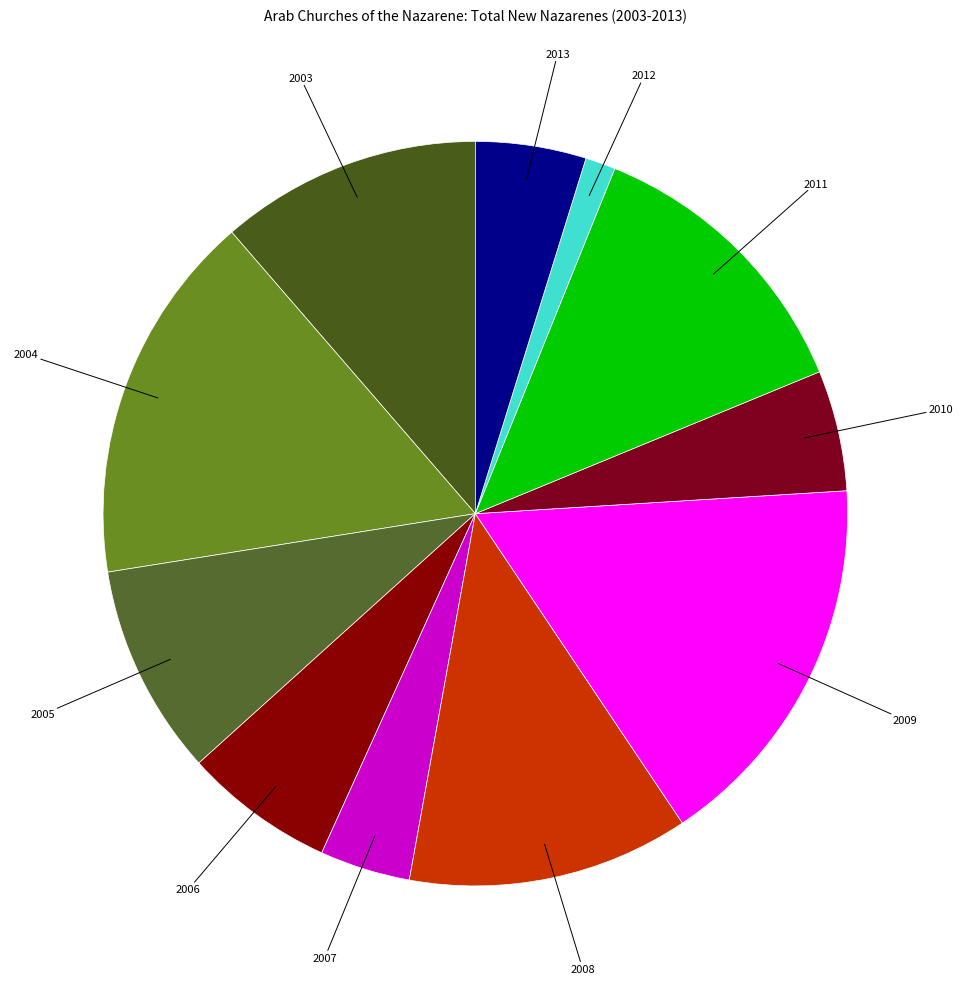

Which category has the smallest portion of the pie?

2012